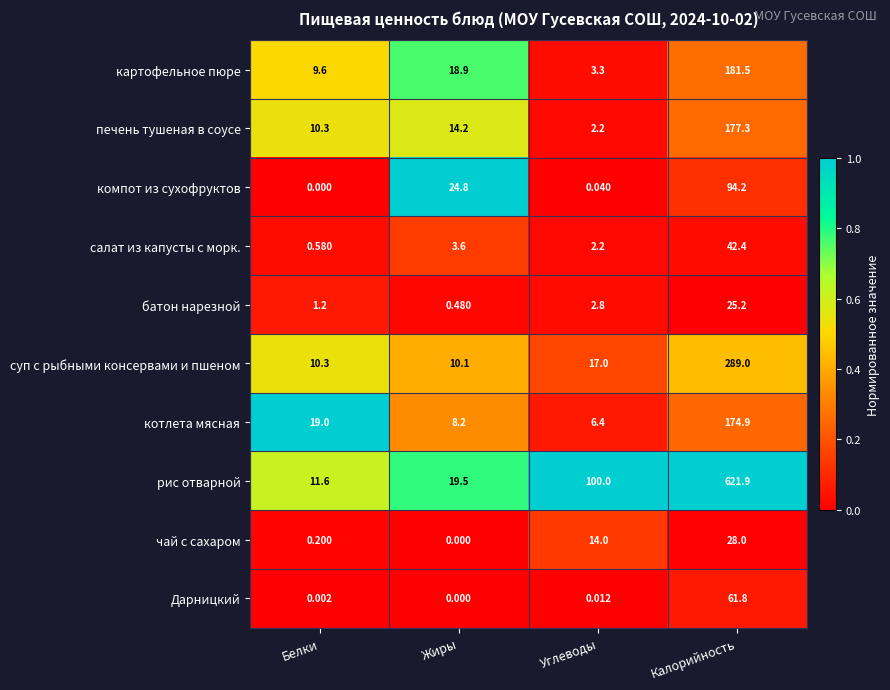

At which label is компот из сухофруктов closest to 47?

Жиры